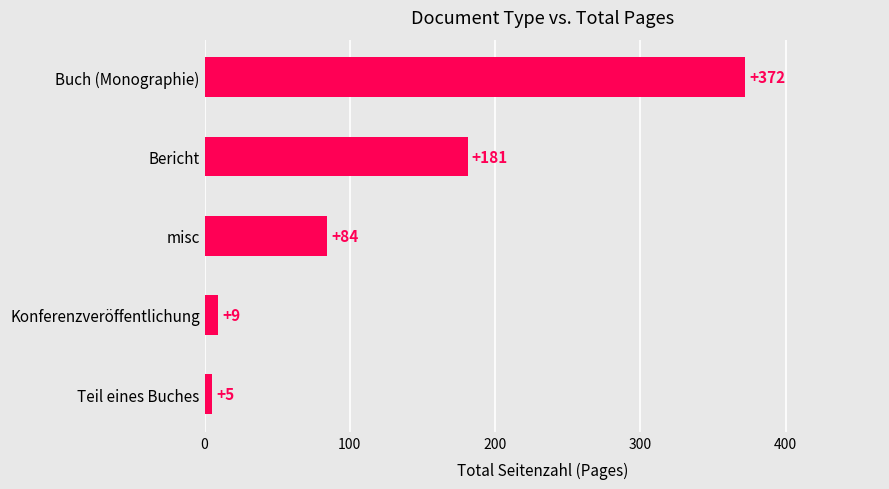

Reading bottom to top, what are all the values shown in this chart?

Teil eines Buches=5	Konferenzveröffentlichung=9	misc=84	Bericht=181	Buch (Monographie)=372